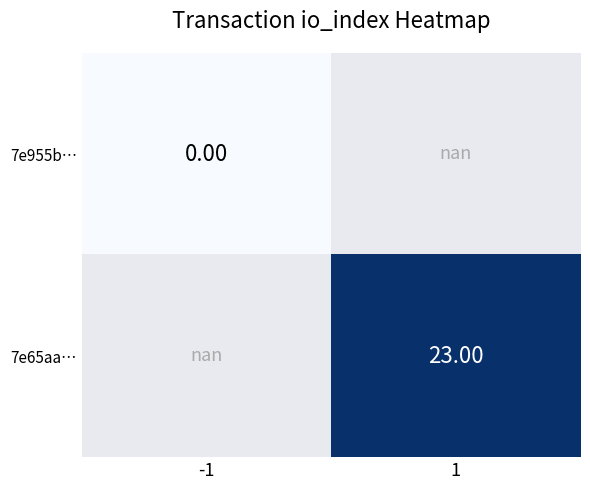

Which category has the highest value across all series?

1